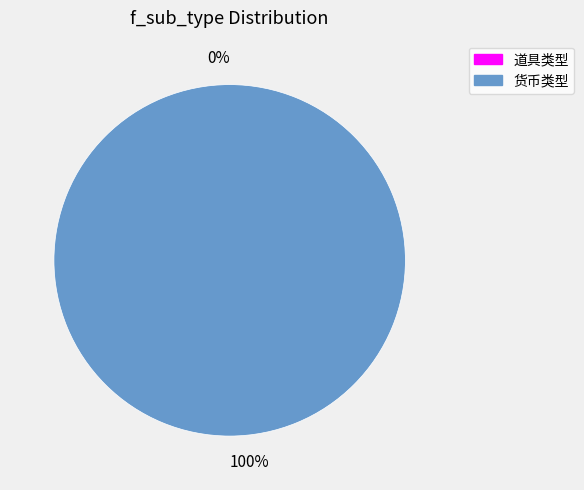

What is the largest slice in the pie chart?

货币类型